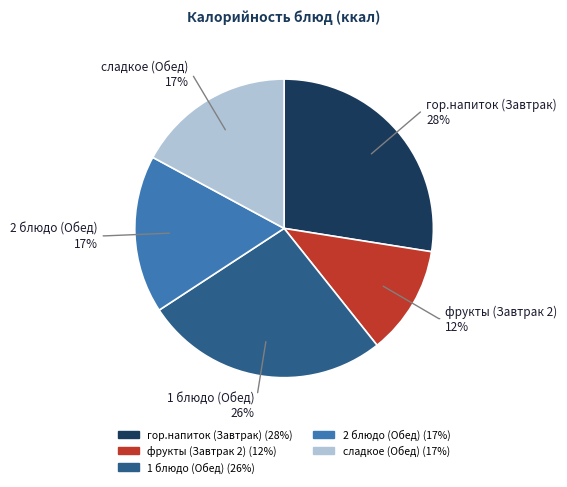

What is the ratio of the value at фрукты (Завтрак 2) to the value at гор.напиток (Завтрак)?

0.4